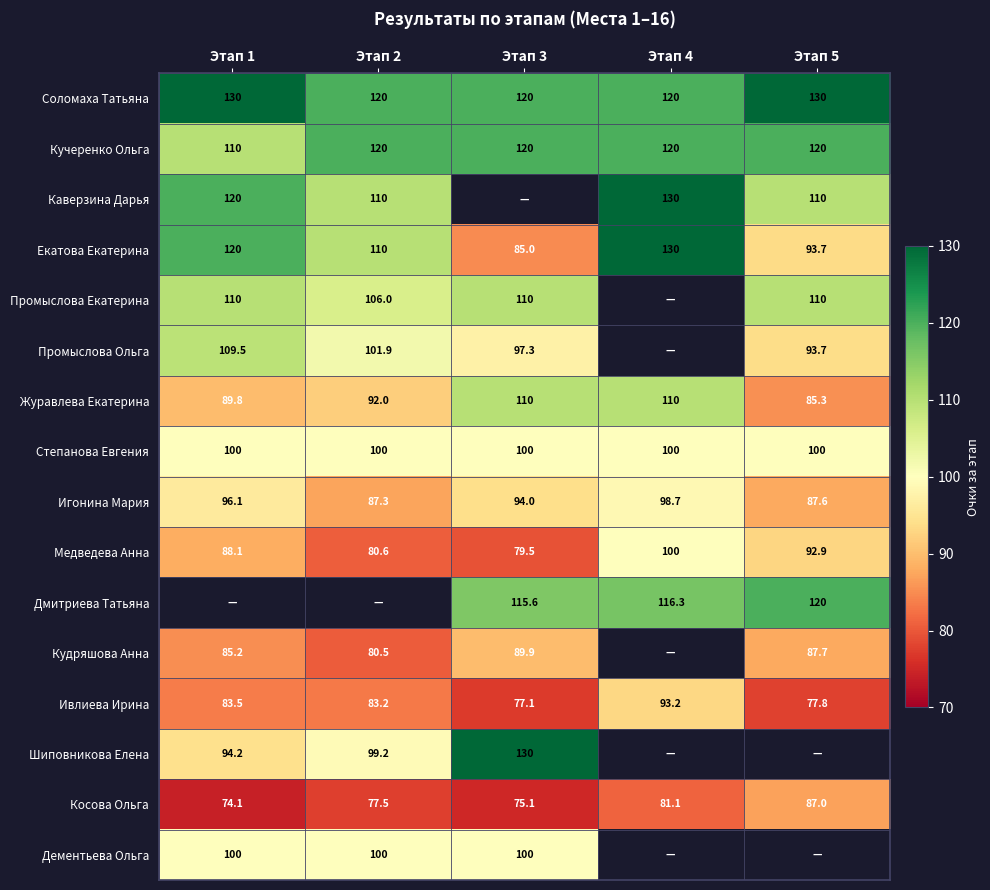

Rank the categories by Екатова Екатерина value from lowest to highest.

Этап 3, Этап 5, Этап 2, Этап 1, Этап 4